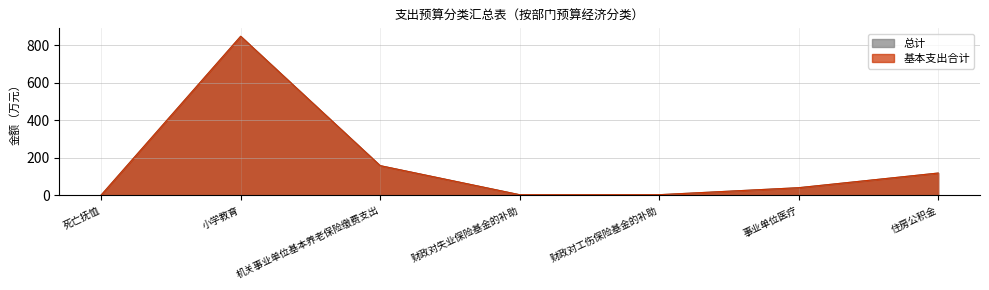

Where is the first local maximum for 基本支出合计?

小学教育